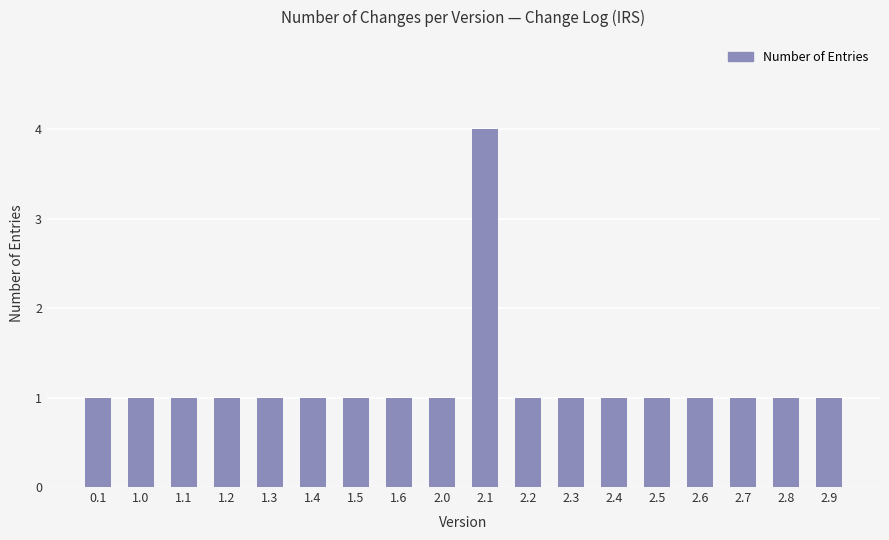

Reading left to right, list all the values displayed in this chart.

0.1=1	1.0=1	1.1=1	1.2=1	1.3=1	1.4=1	1.5=1	1.6=1	2.0=1	2.1=4	2.2=1	2.3=1	2.4=1	2.5=1	2.6=1	2.7=1	2.8=1	2.9=1